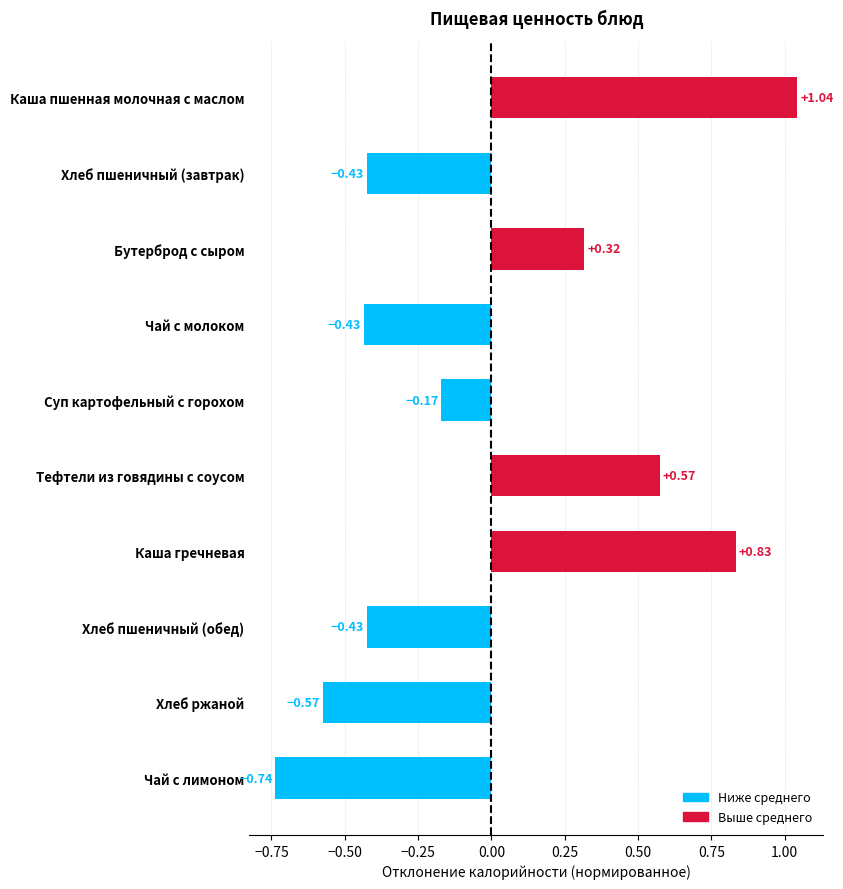

What is the difference between the values at Каша пшенная молочная с маслом and Хлеб ржаной?

1.6